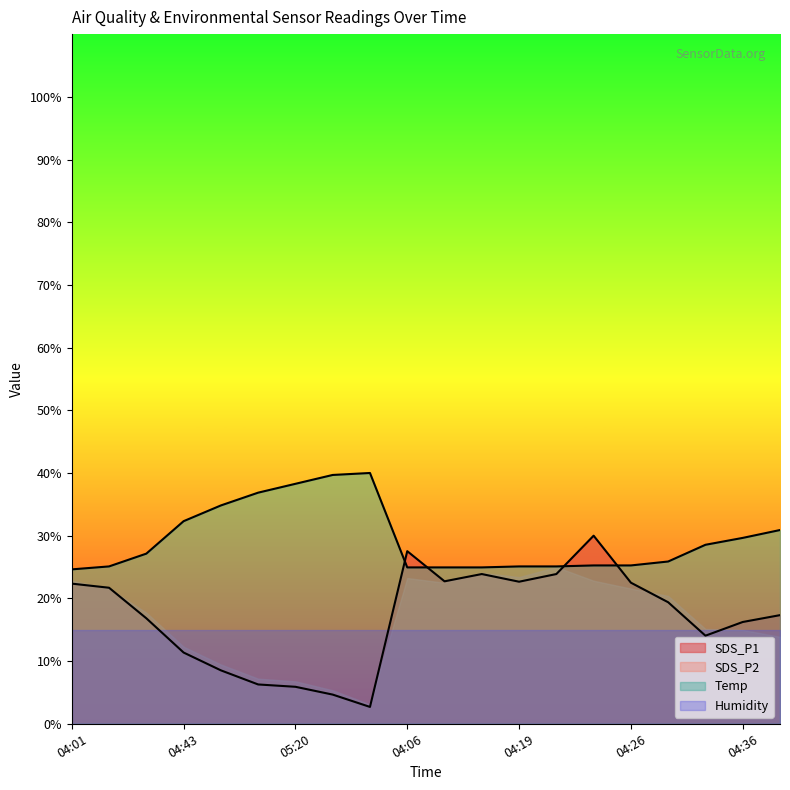

Reading right to left, extract all data points from this chart.

SDS_P1: 04:38=17.3	04:36=16.2	04:33=14.0	04:28=19.4	04:26=22.5	04:23=30.0	04:21=23.9	04:19=22.7	04:11=23.9	04:09=22.7	04:06=27.5	05:42=2.7	05:32=4.7	05:20=5.9	05:08=6.3	04:55=8.5	04:43=11.4	04:31=16.8	04:16=21.7	04:01=22.4
SDS_P2: 04:38=30.9	04:36=29.6	04:33=28.5	04:28=25.9	04:26=25.3	04:23=25.3	04:21=25.1	04:19=25.1	04:11=24.9	04:09=24.9	04:06=24.9	05:42=40.0	05:32=39.7	05:20=38.3	05:08=36.9	04:55=34.8	04:43=32.3	04:31=27.1	04:16=25.1	04:01=24.6